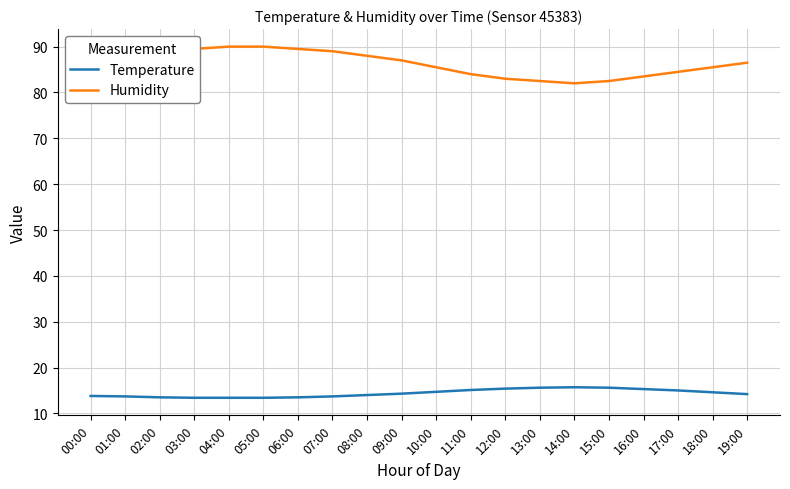

What is the sum of the Temperature values at 11:00 and 19:00?

29.3